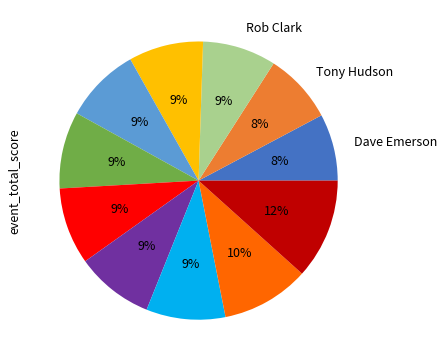

Count the number of slices in the pie.

11